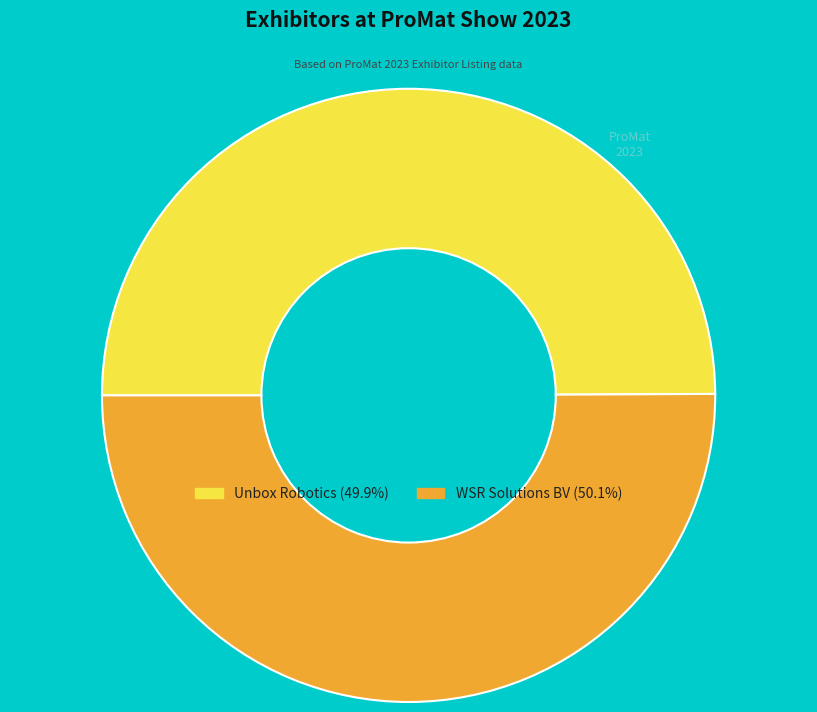

Do WSR Solutions BV and Unbox Robotics together represent more than half of the pie?

Yes